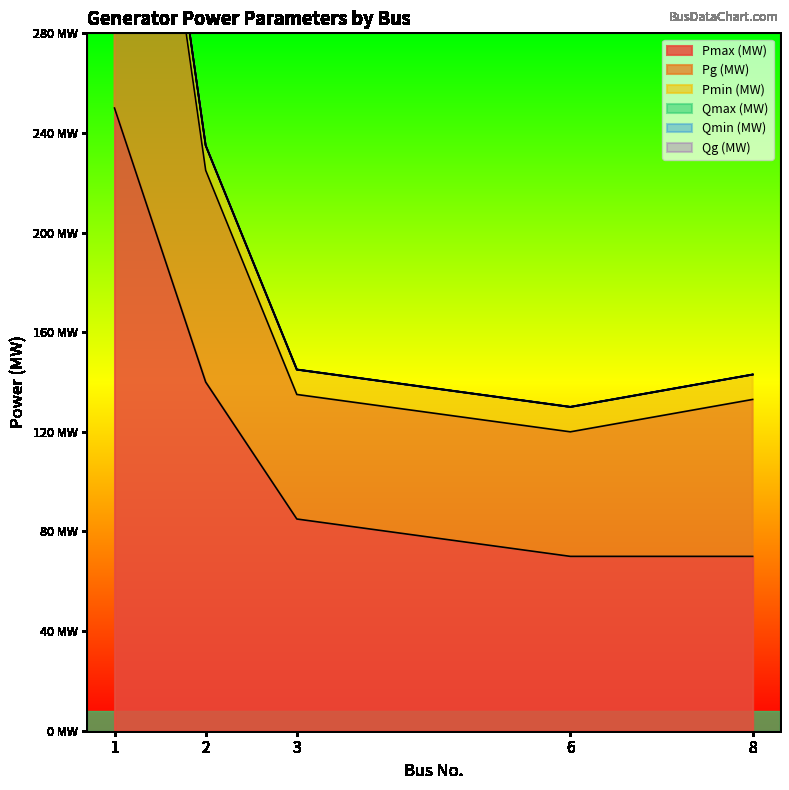

Between 1 and 8, which is larger?

1